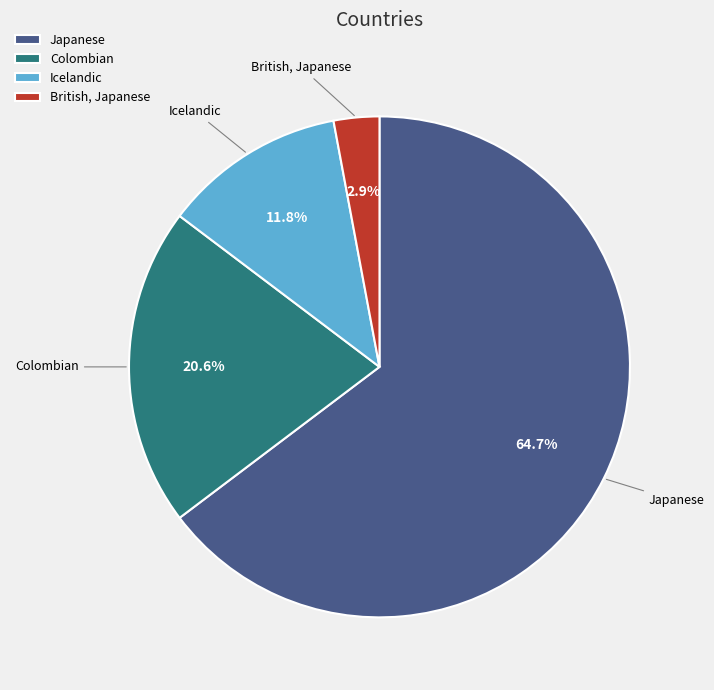

Which category has the biggest portion of the pie?

Japanese